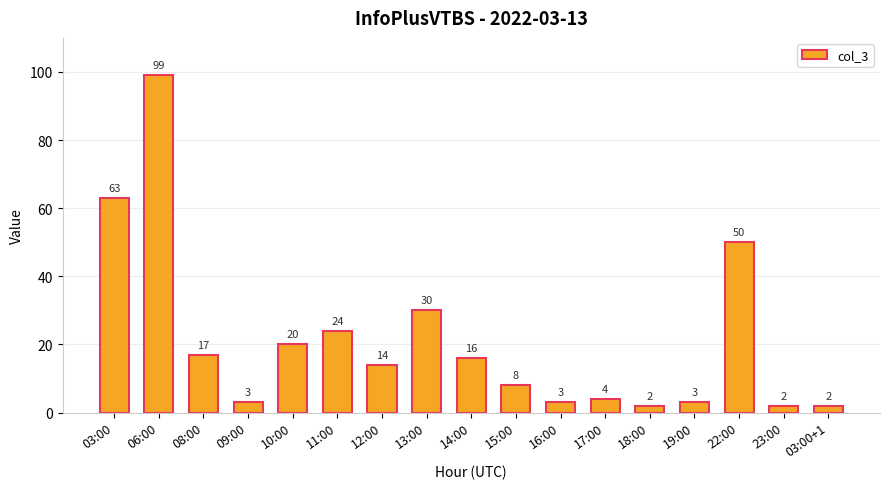

How many series are shown in this chart?

1